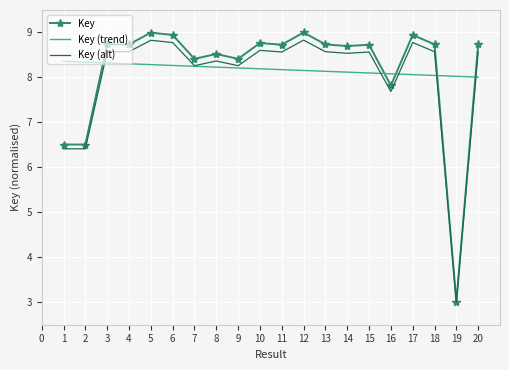

At how many categories does at least one series exceed 4?

20